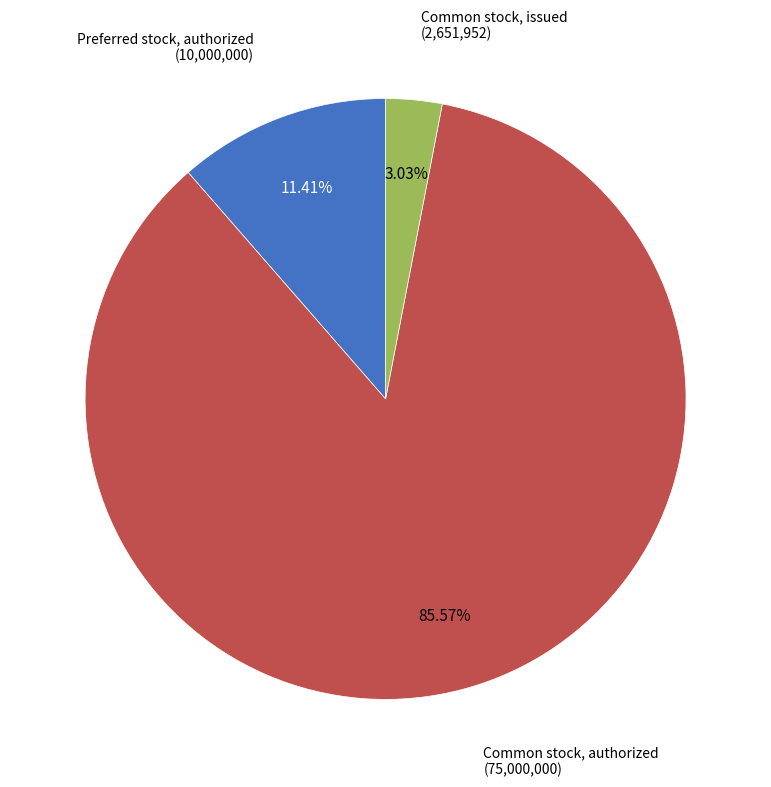

Is there any slice that represents more than half of the pie?

Yes